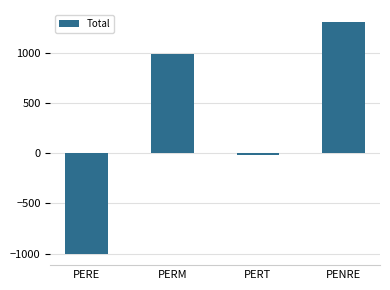

How many data points are less than 988?

2